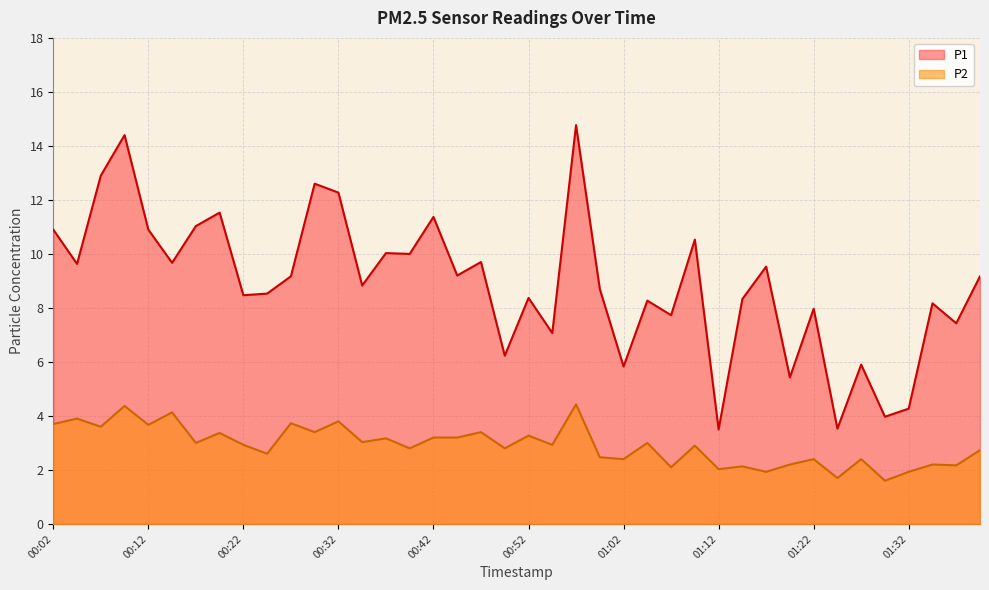

Between 01:29 and 01:00, which is larger?

01:00